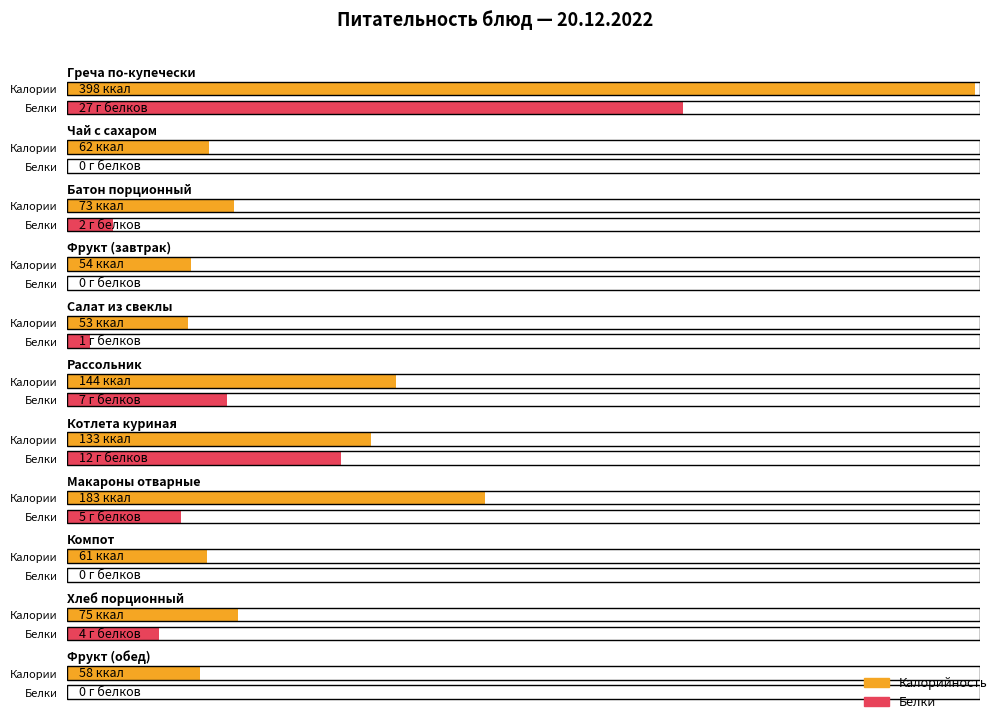

Which series has the widest spread of values?

Калорийность